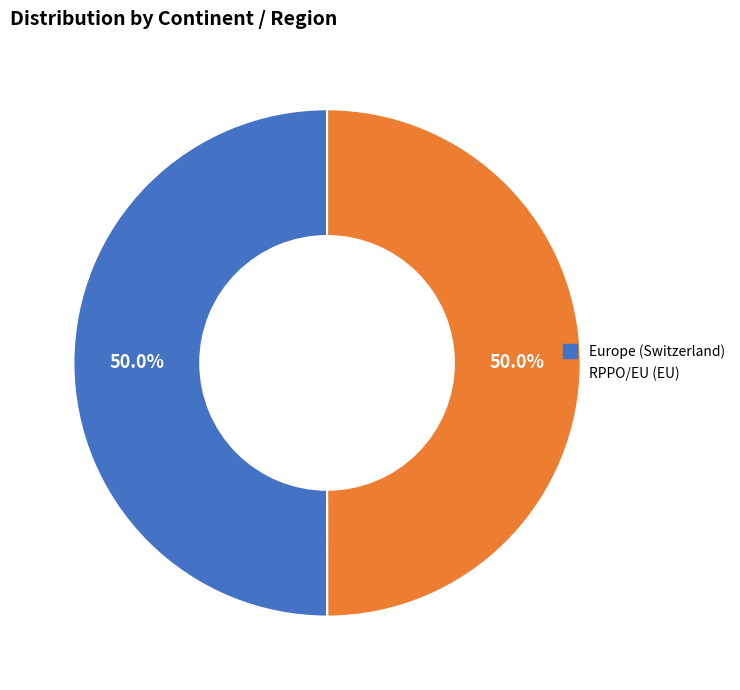

Is it true that Europe (Switzerland) is 36% of the pie?

False